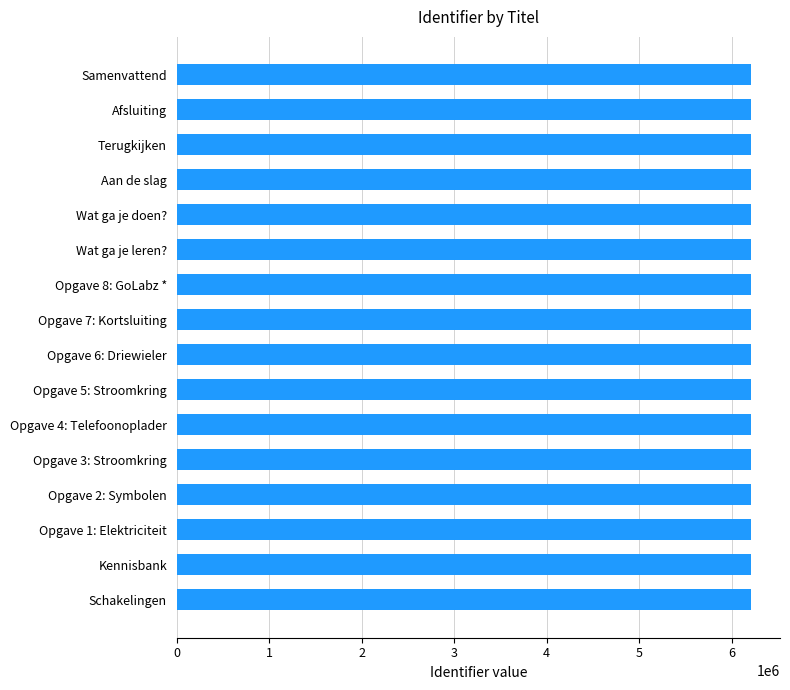

What is the ratio of the value at Wat ga je doen? to the value at Samenvattend?

1.0